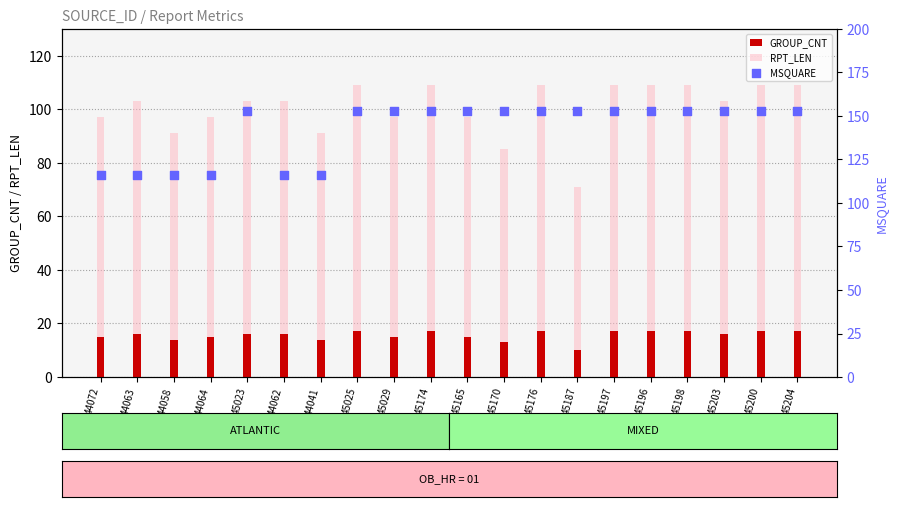

At how many categories does at least one series exceed 17?

20